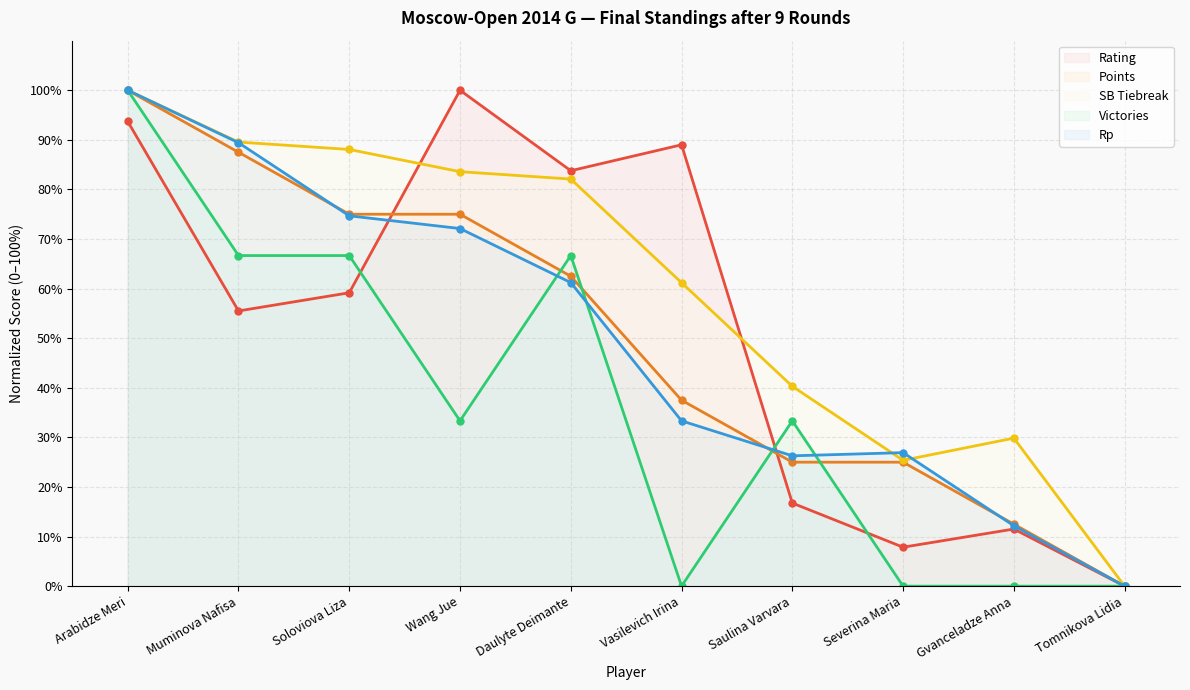

At which label is Rp closest to 50?

Daulyte Deimante